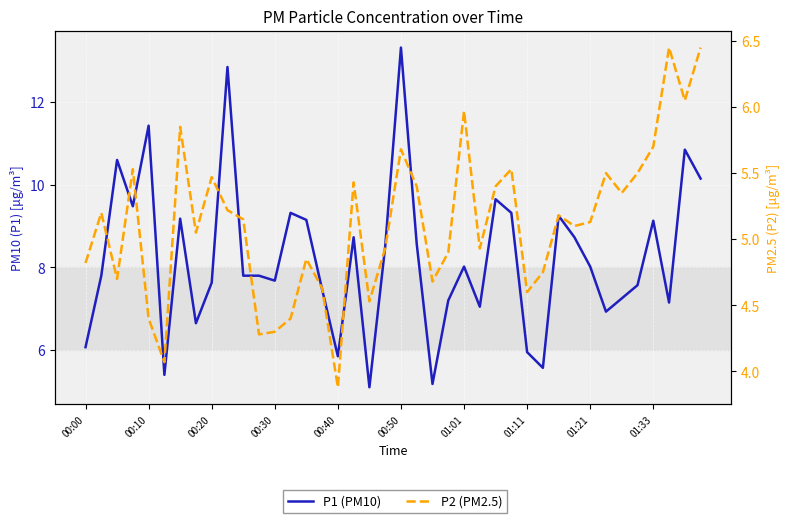

How many categories are shown in the chart?

40